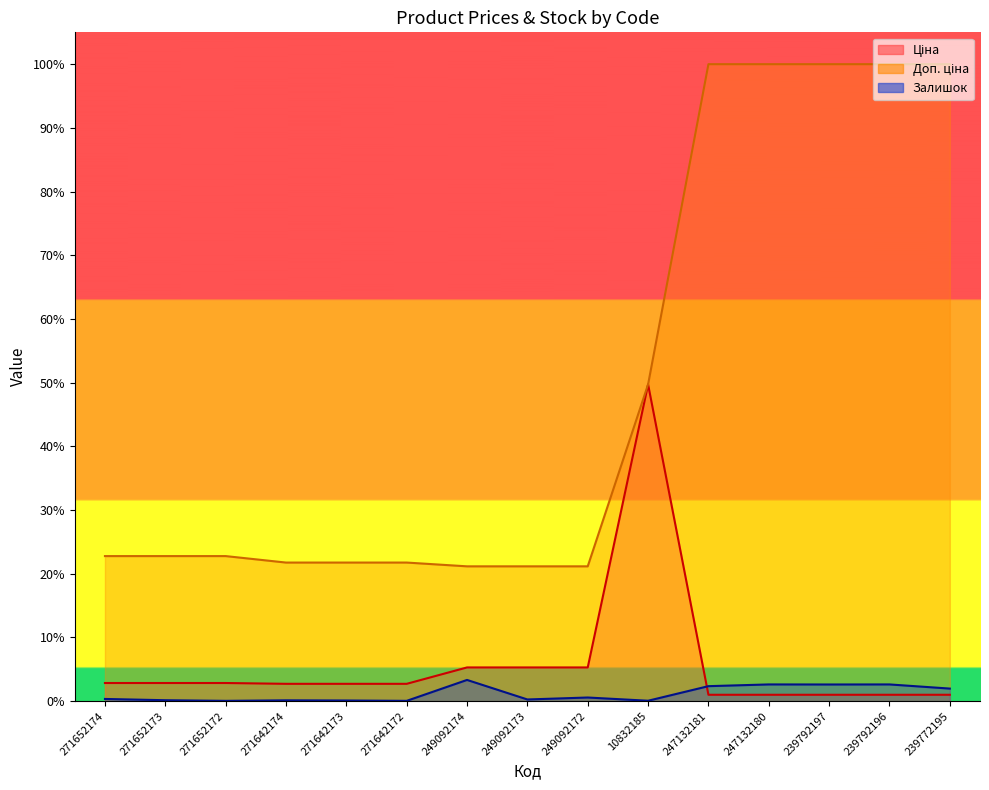

Where is the first local maximum for Залишок?

271642174